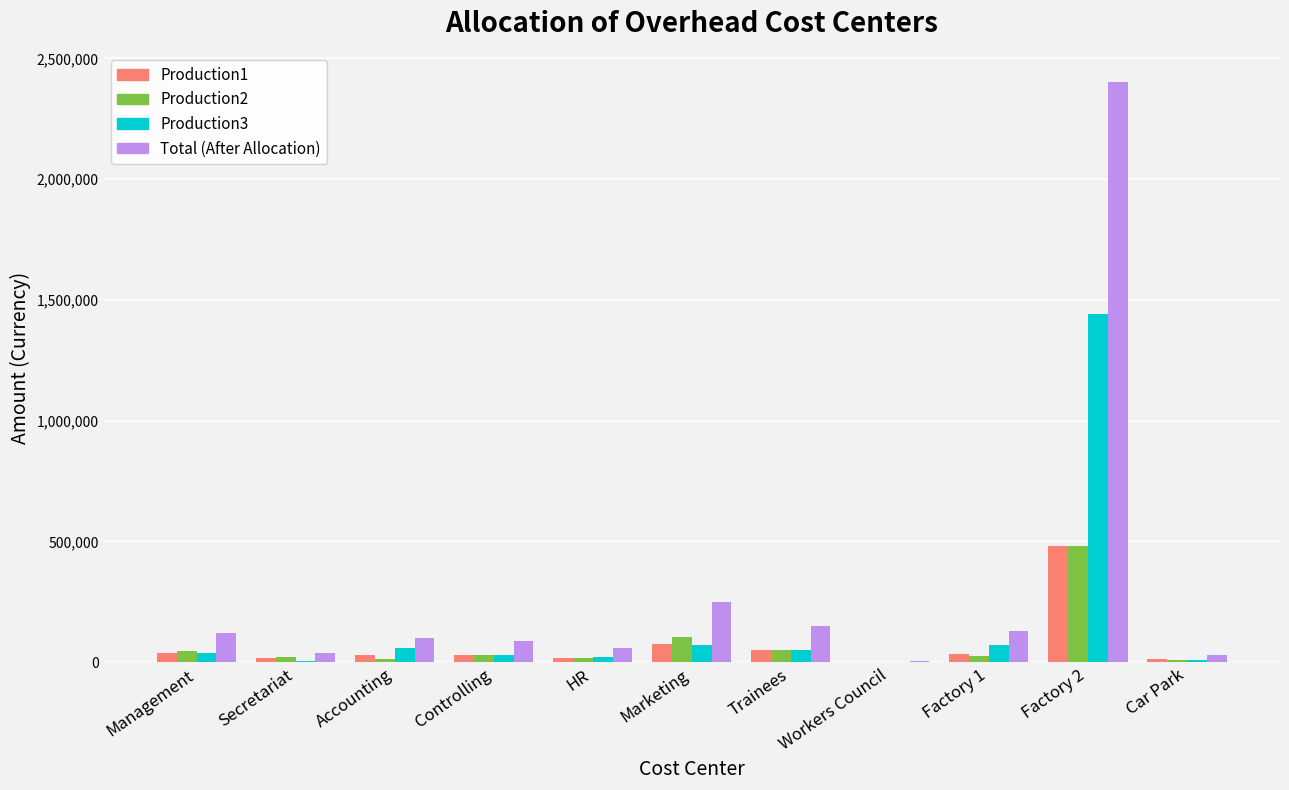

Which series has the largest total across all categories?

Total (After Allocation)